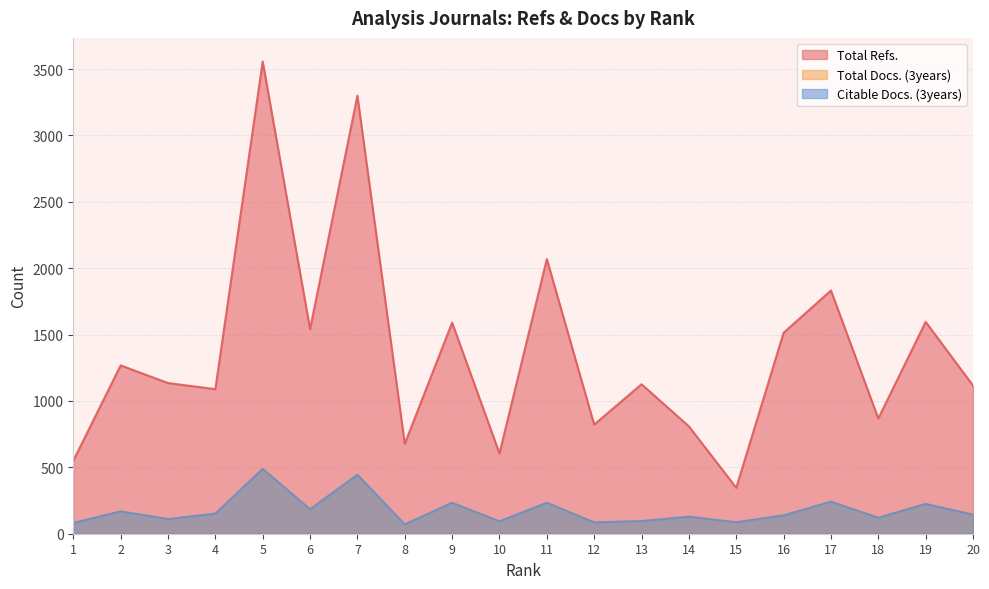

Rank the series at 7 from highest to lowest value.

Total Refs., Total Docs. (3years), Citable Docs. (3years)